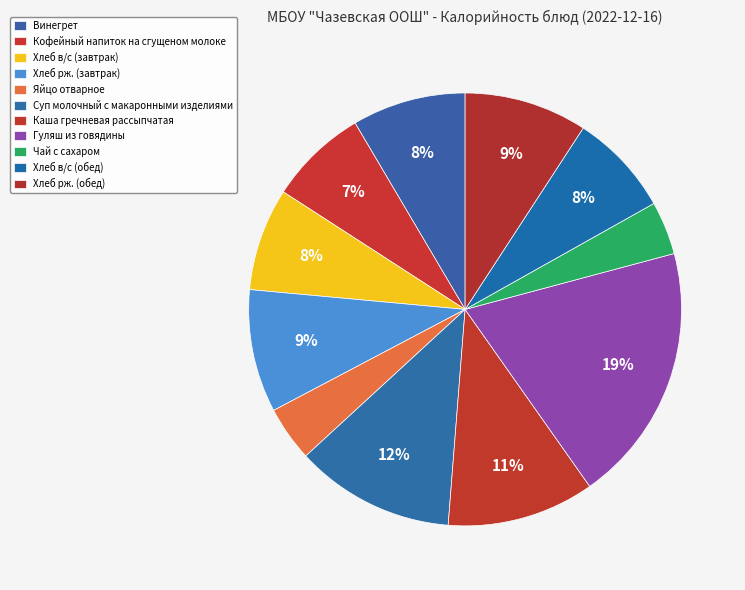

Does any single category account for the majority?

No